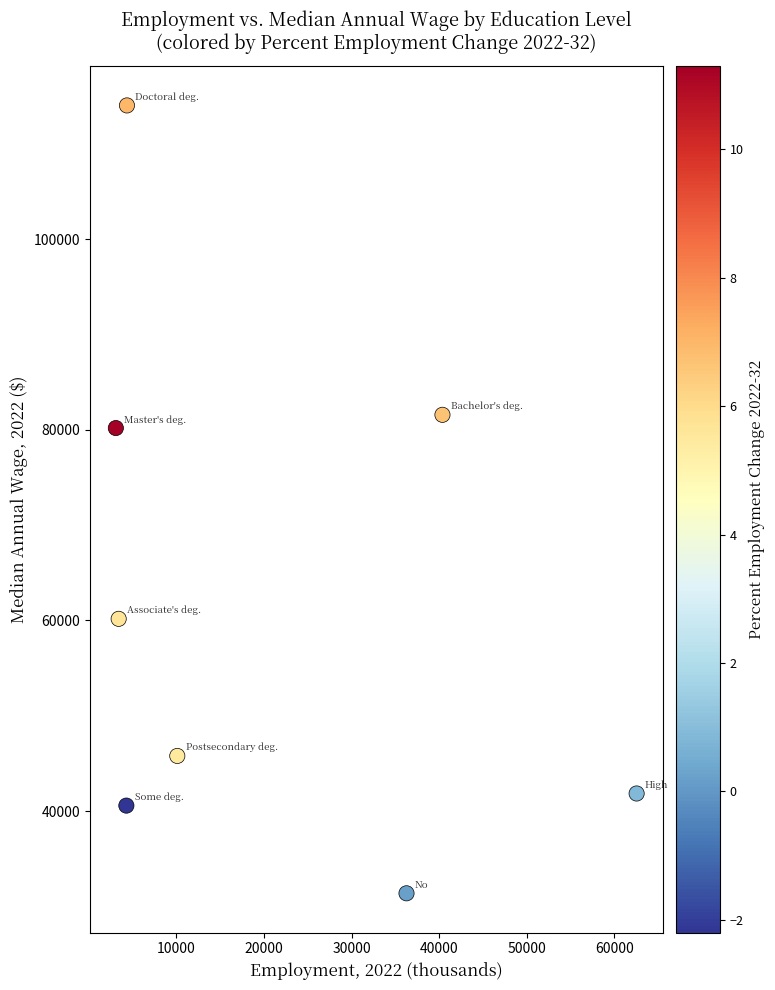

What Y value in the scatter plot is closest to 72700?

80180